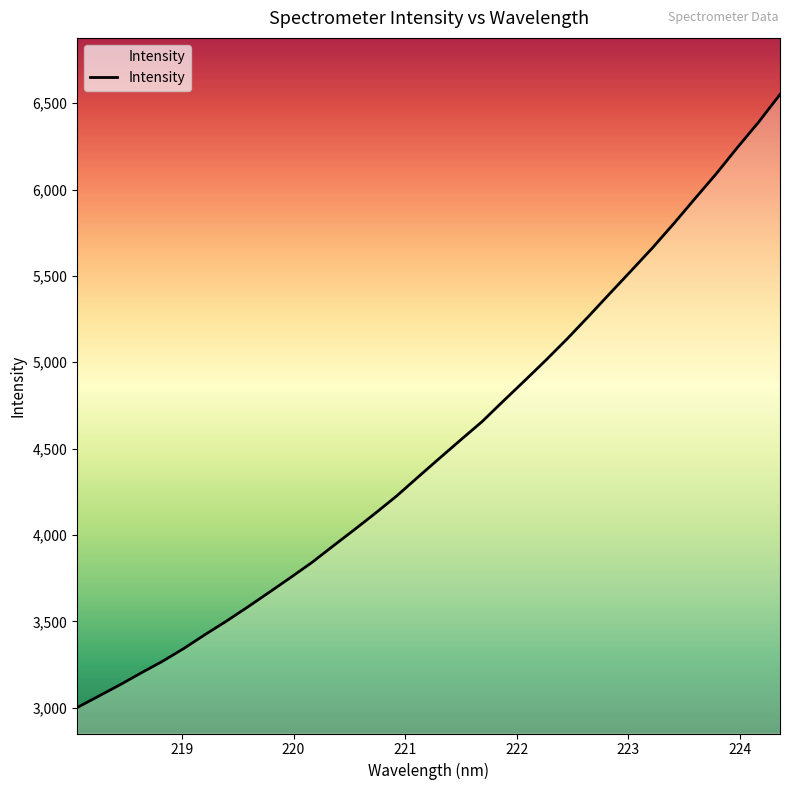

What is the greatest value displayed?

6550.1